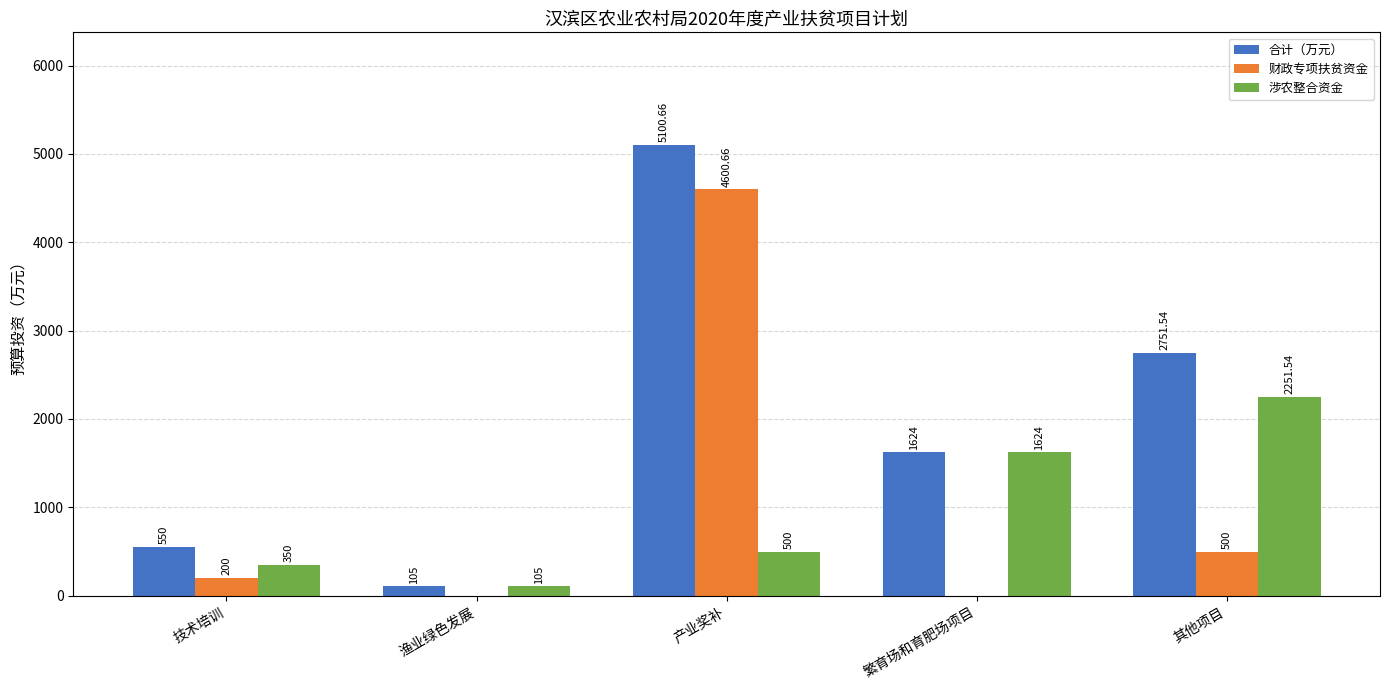

At which category does the chart reach its peak across all series?

产业奖补